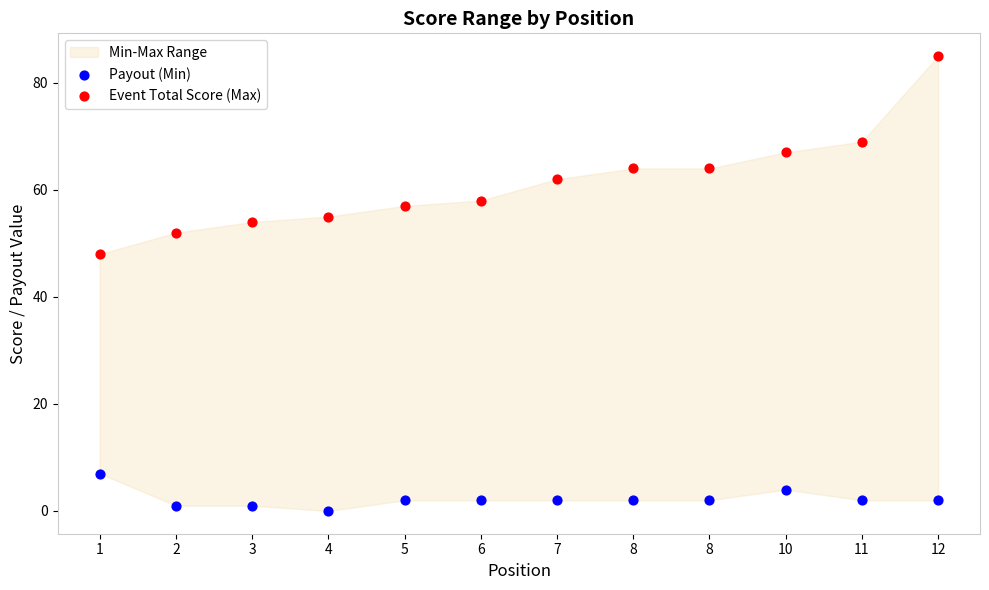

Which series has the widest spread of Y values?

Event Total Score (Max)